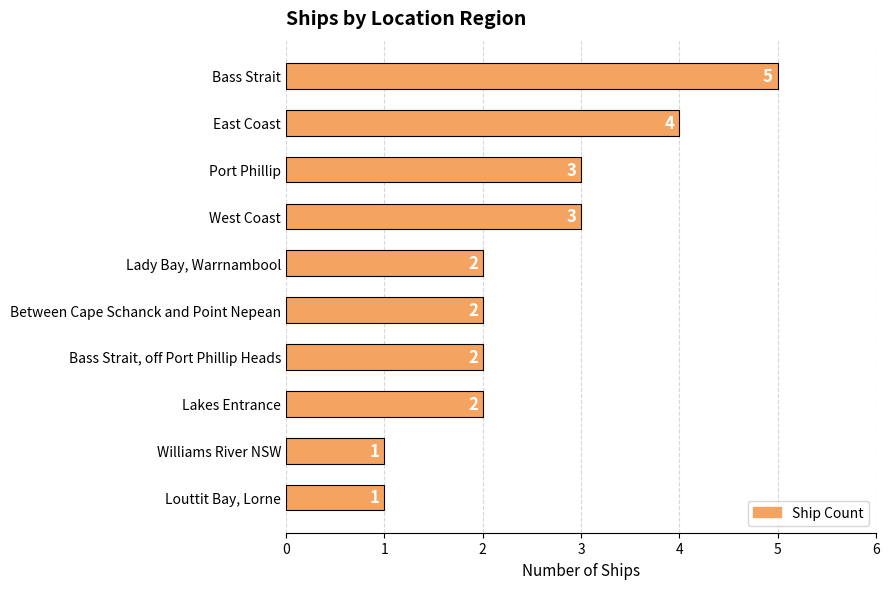

What is the greatest value displayed?

5